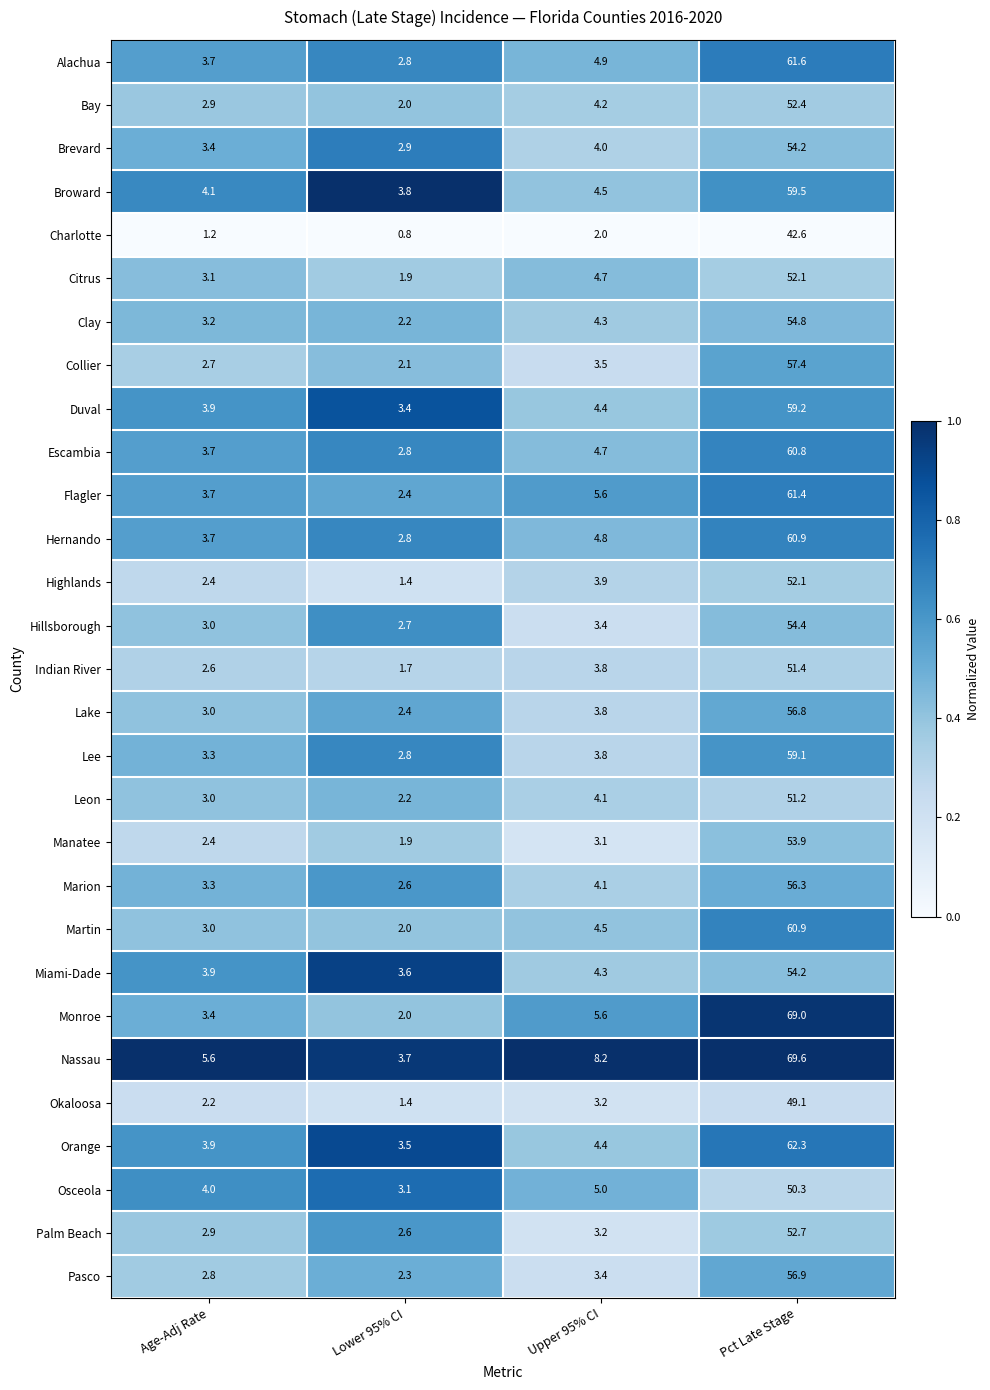

What is the difference between the maximum and minimum values in the Lake series?

54.4